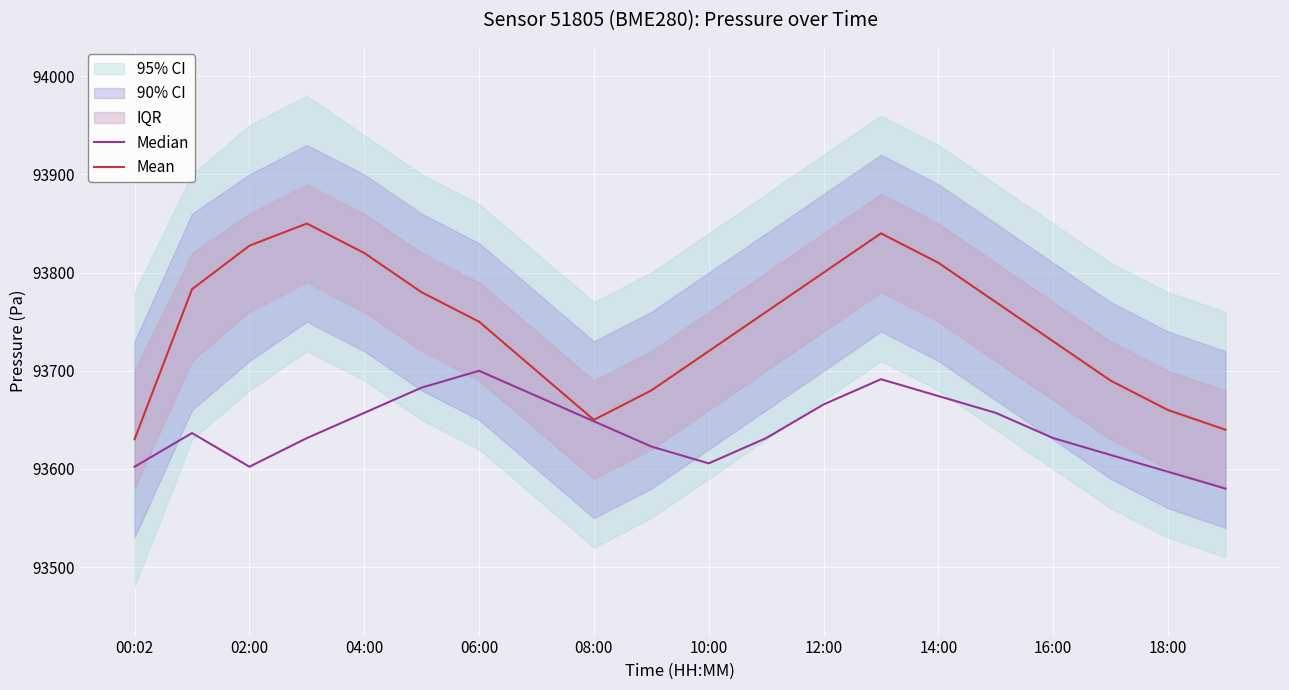

Which category has the highest value in the Median series?

06:00